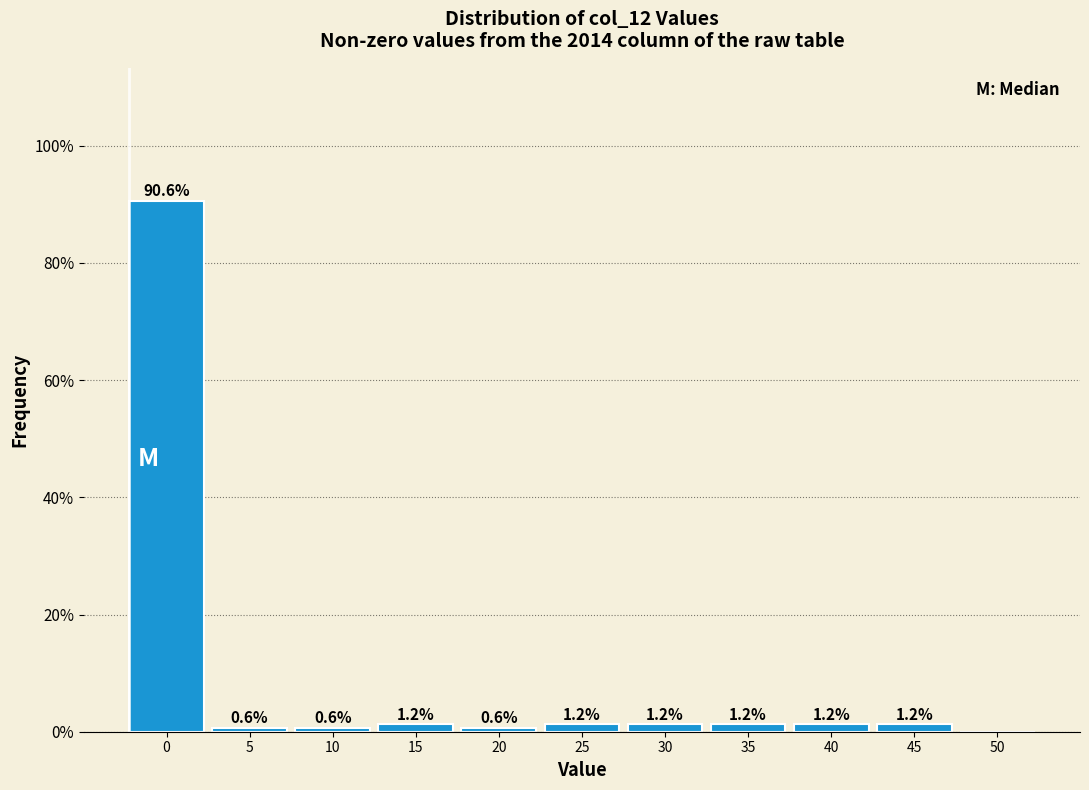

What is the ratio of the value at 35 to the value at 30?

1.0